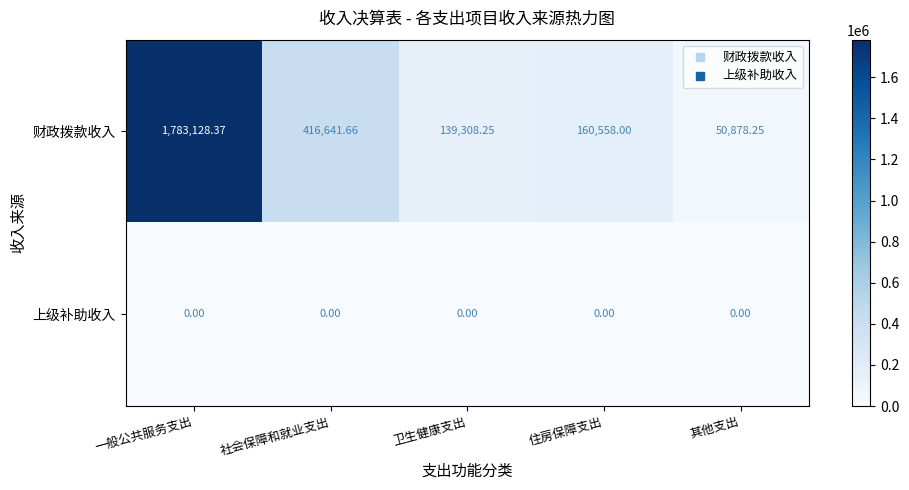

At which label does 财政拨款收入 first exceed 160558?

一般公共服务支出